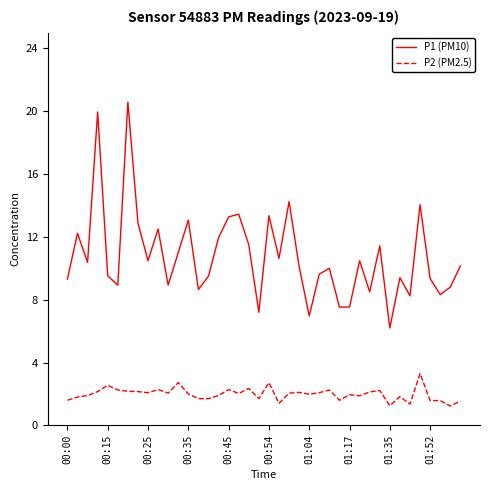

True or false: P1 (PM10) and P2 (PM2.5) intersect in this chart.

False